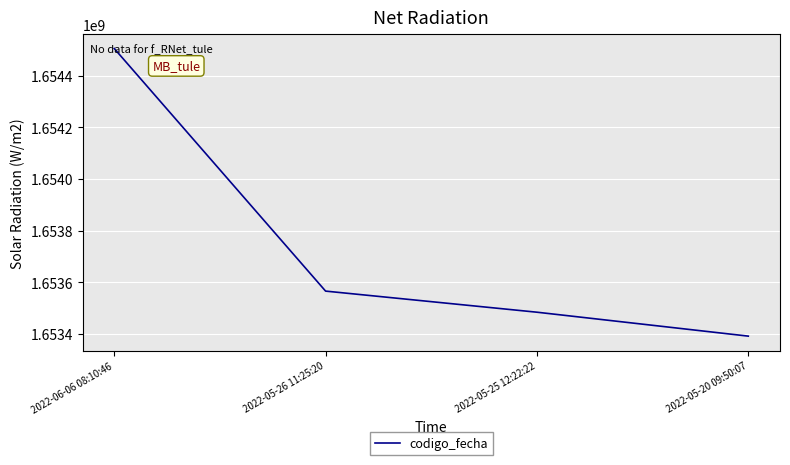

Is it true that the value at 2022-06-06 08:10:46 is 1654505431?

True